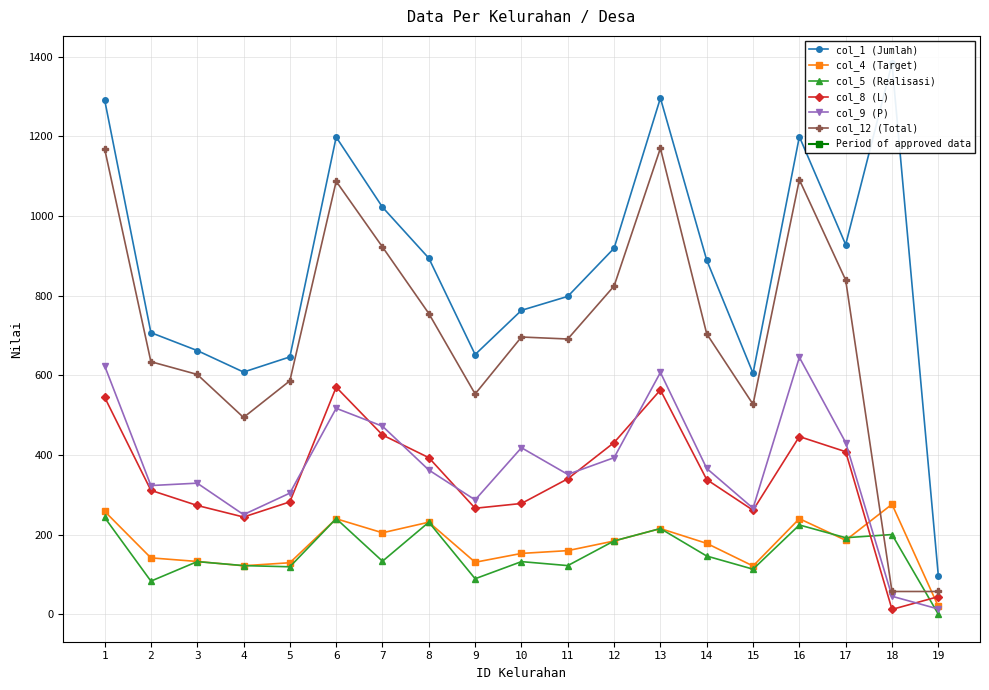

At 10, list the series in order from smallest to largest.

col_5 (Realisasi), col_4 (Target), col_8 (L), col_9 (P), col_12 (Total), col_1 (Jumlah)